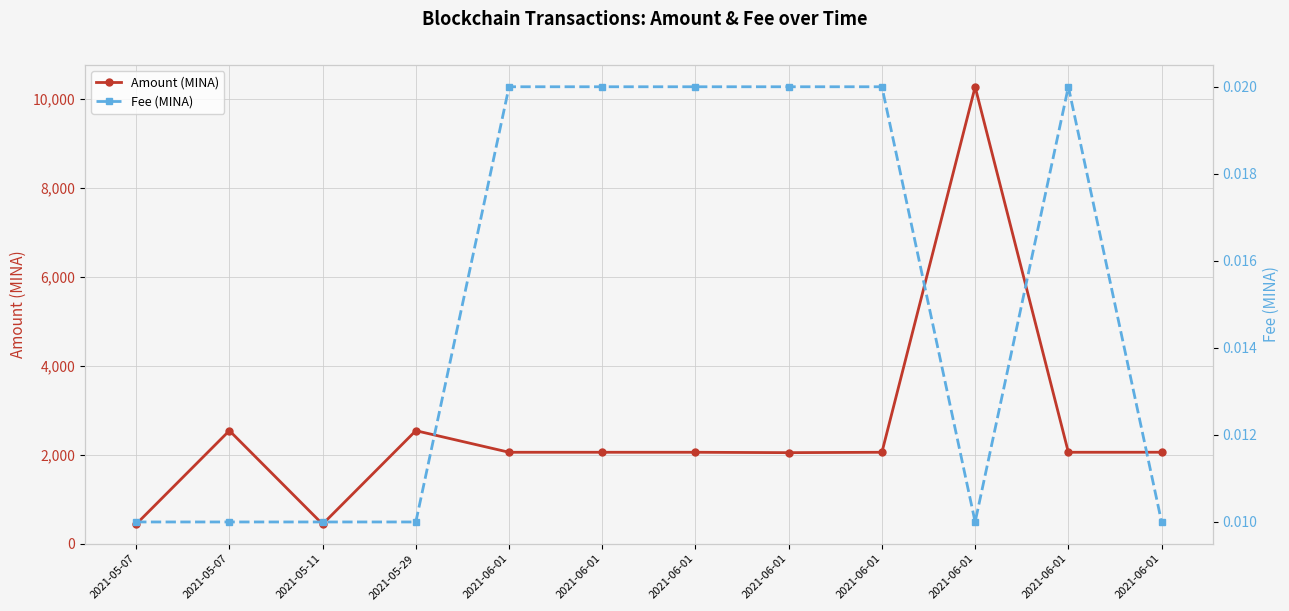

Reading left to right, what are all the values shown in this chart?

Amount (MINA): 2021-05-07=440.0	2021-05-07=2542.4	2021-05-11=440.0	2021-05-29=2541.4	2021-06-01=2055.9	2021-06-01=2055.9	2021-06-01=2055.9	2021-06-01=2047.2	2021-06-01=2055.9	2021-06-01=10270.0	2021-06-01=2055.9	2021-06-01=2056.5
Fee (MINA): 2021-05-07=0.0	2021-05-07=0.0	2021-05-11=0.0	2021-05-29=0.0	2021-06-01=0.0	2021-06-01=0.0	2021-06-01=0.0	2021-06-01=0.0	2021-06-01=0.0	2021-06-01=0.0	2021-06-01=0.0	2021-06-01=0.0